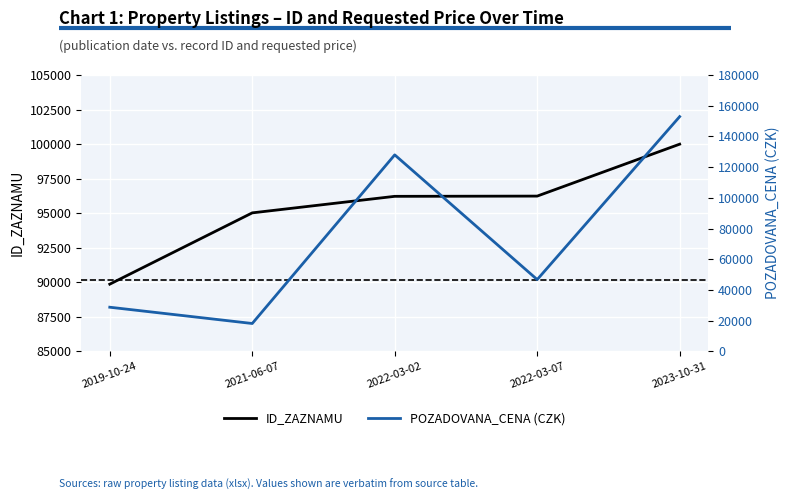

True or false: ID_ZAZNAMU and POZADOVANA_CENA cross at least once.

True